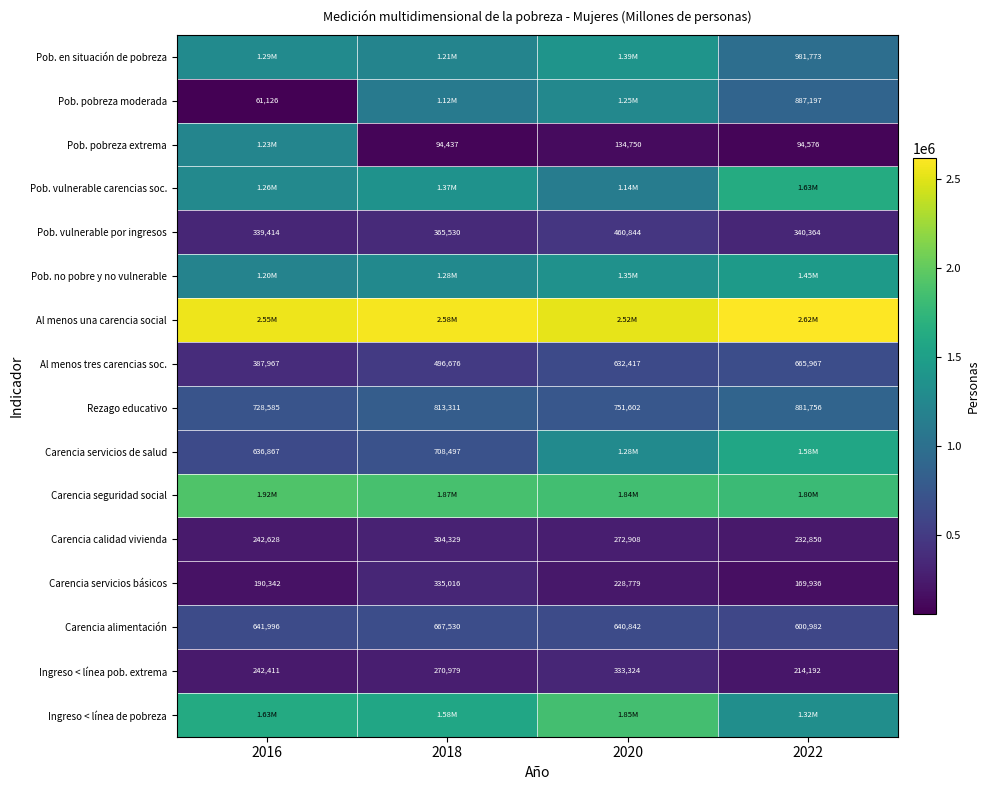

At which label does Carencia alimentación reach its minimum?

2022